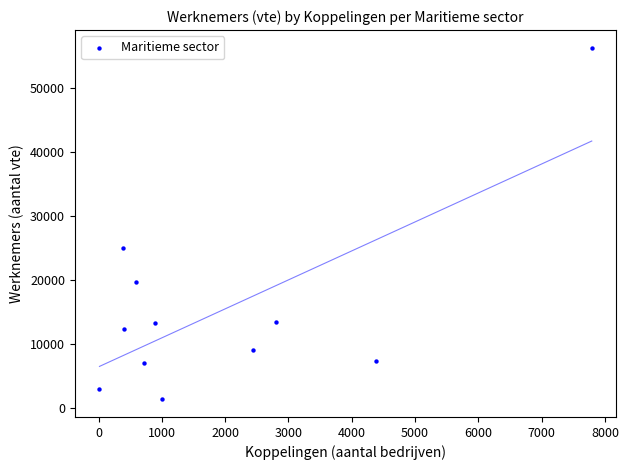

What Y value in the scatter plot is closest to 28835?

25090